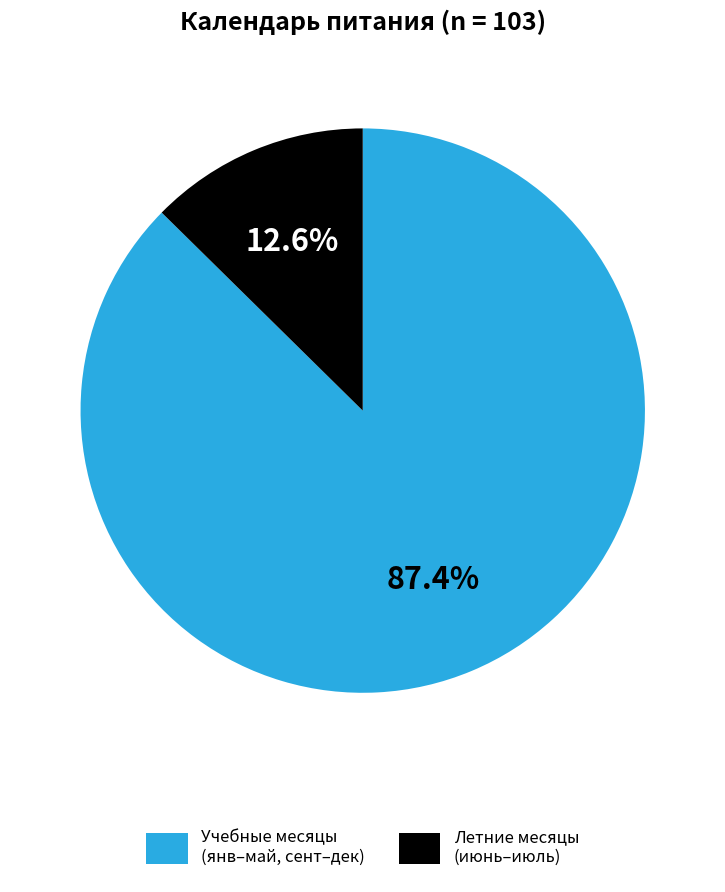

Does any single category account for the majority?

Yes